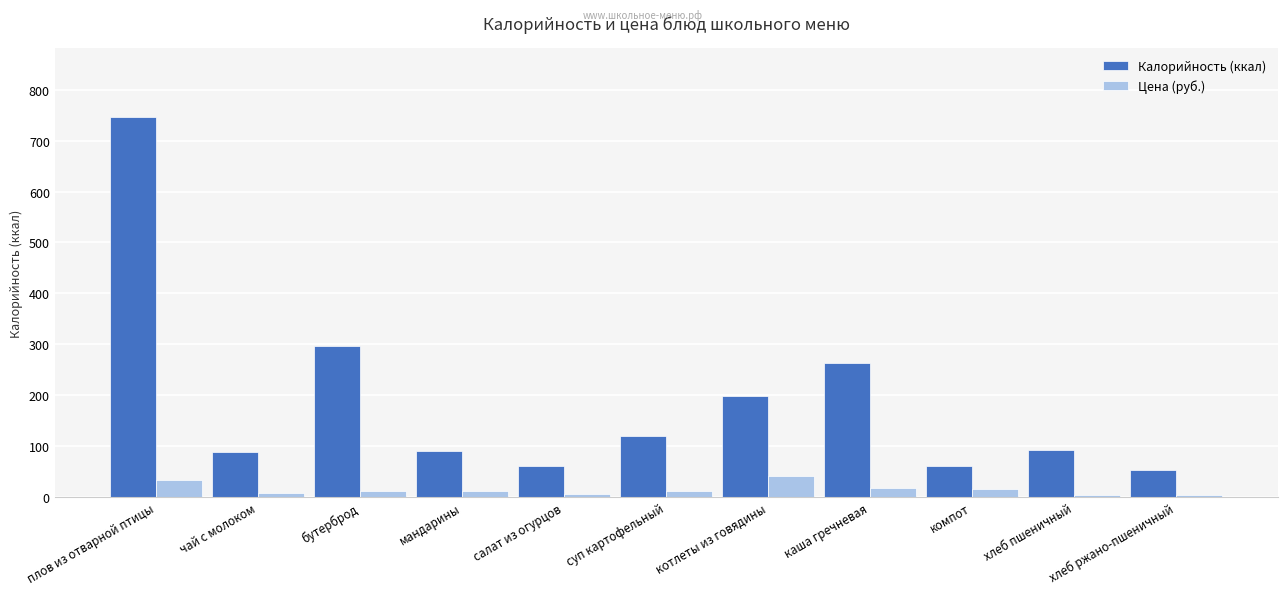

Is the value of Цена (руб.) at хлеб пшеничный greater than the value of Калорийность (ккал) at компот?

No